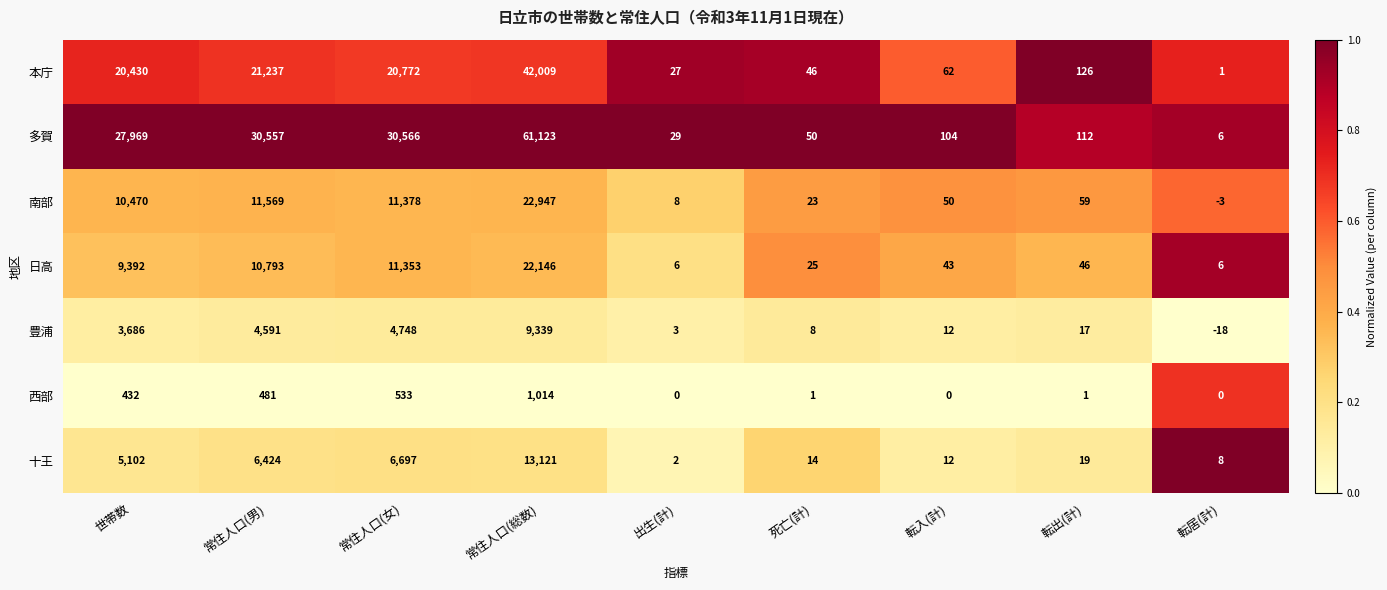

Rank the series by their maximum value, from highest to lowest.

多賀, 本庁, 南部, 日高, 十王, 豊浦, 西部